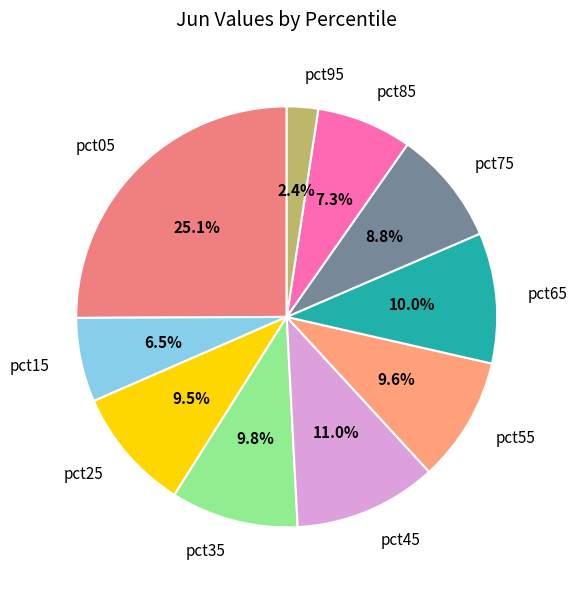

To the nearest percent, what is the difference between the largest and smallest slice percentages?

23%